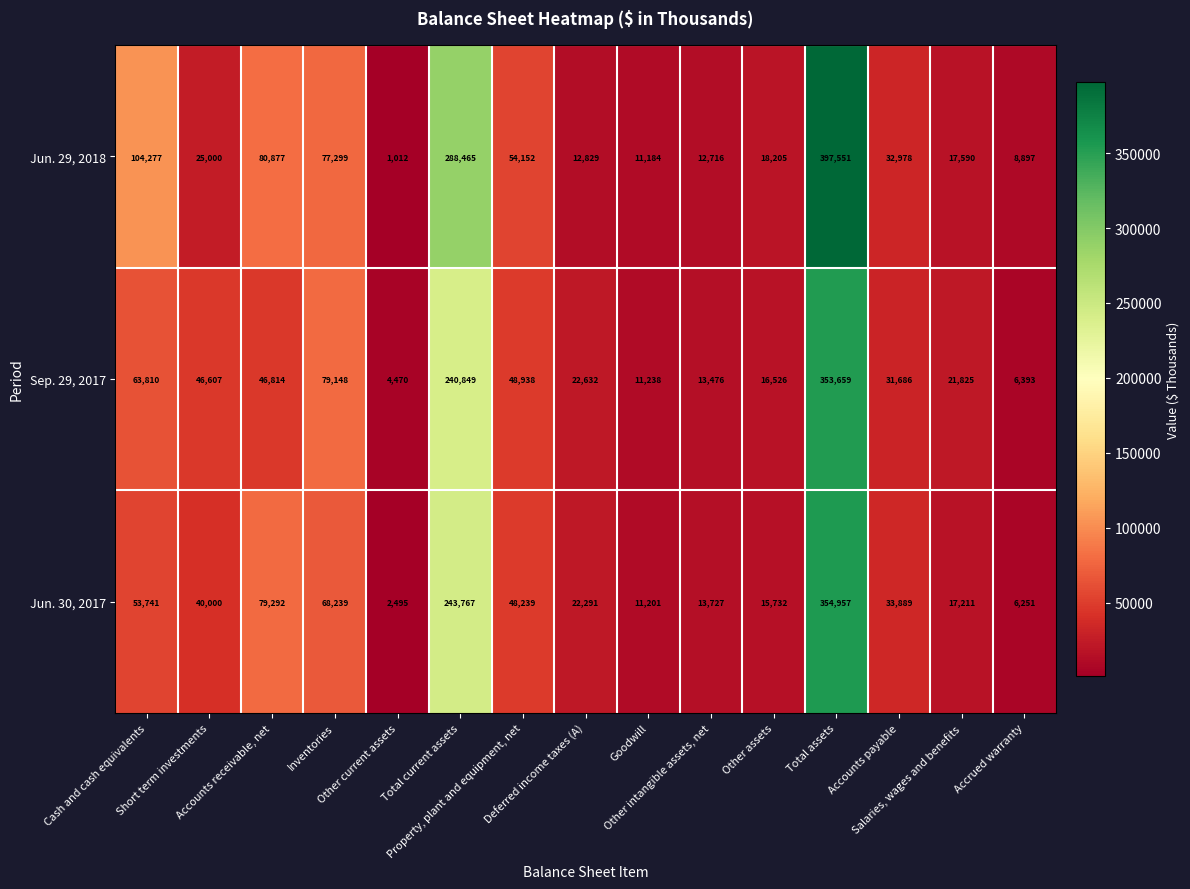

How many data points does each series have?

15